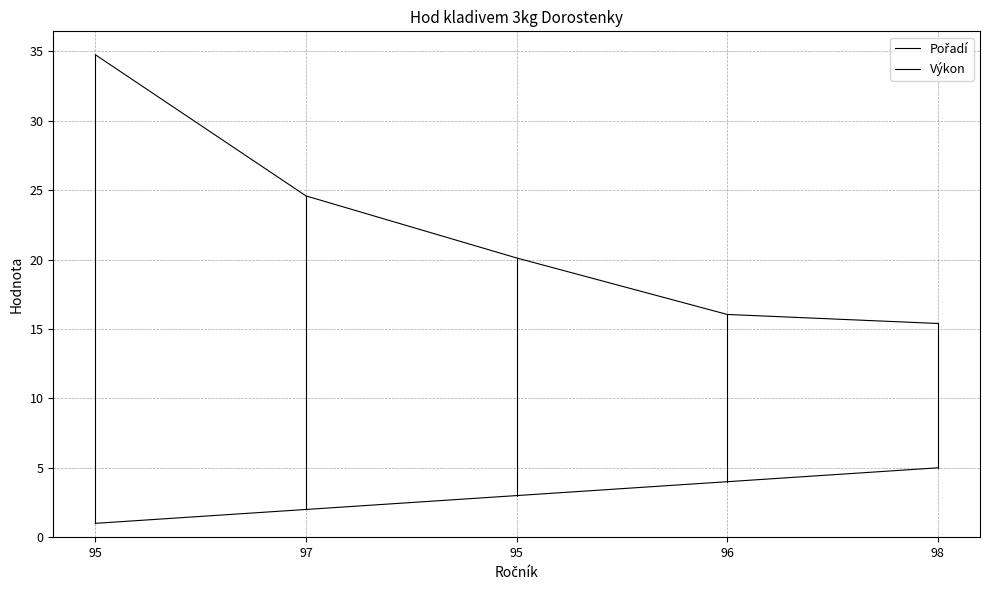

Rank the series by their maximum value, from lowest to highest.

Pořadí, Výkon